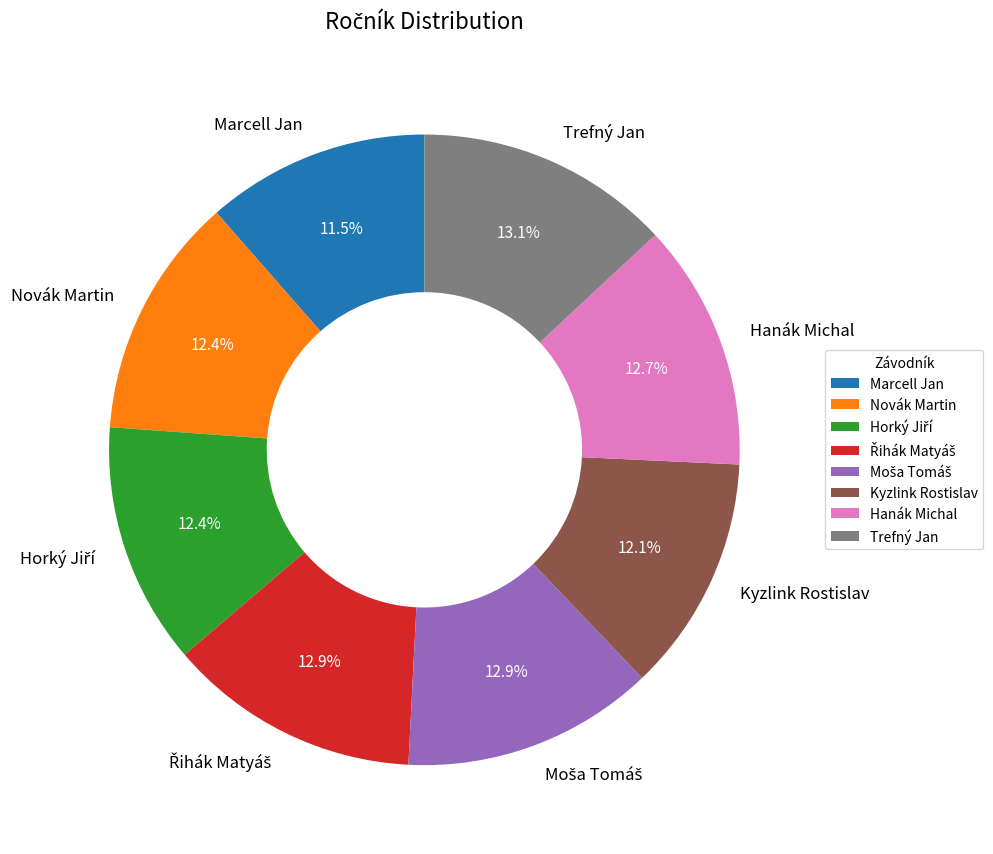

To the nearest percent, what is the average slice percentage?

12%